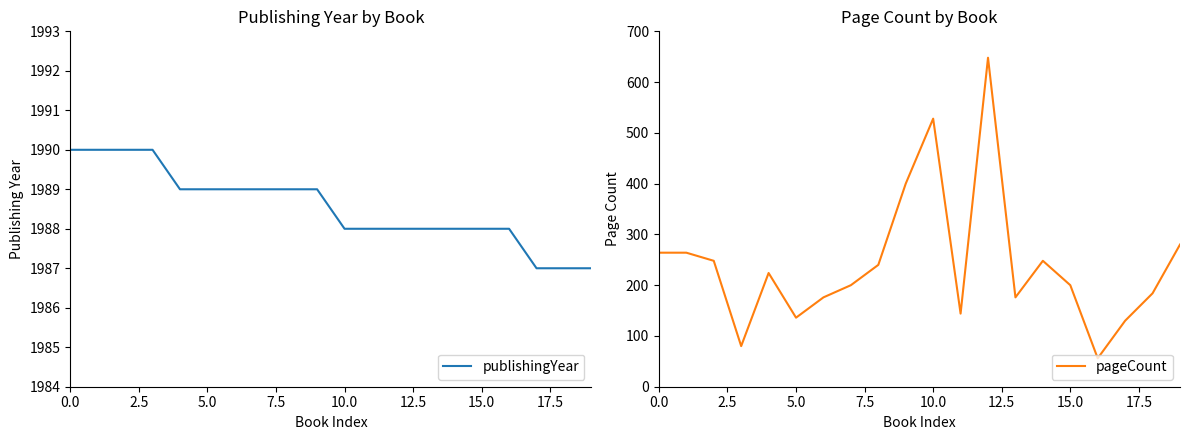

What is the total value across all series at 19?

2267